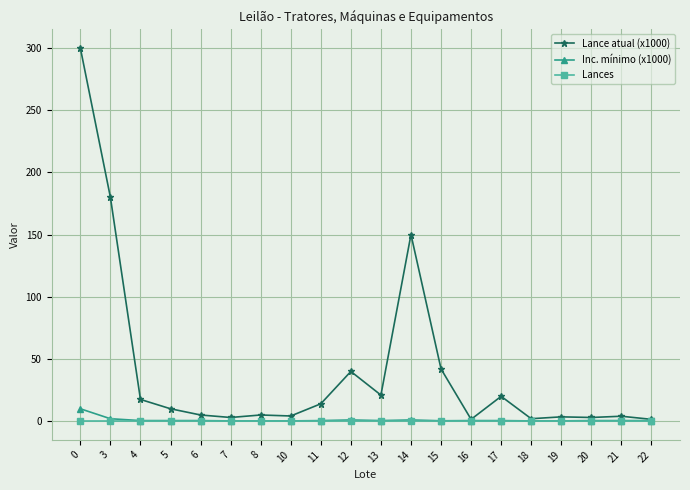

At which label is Lance atual (x1000) closest to 150?

14